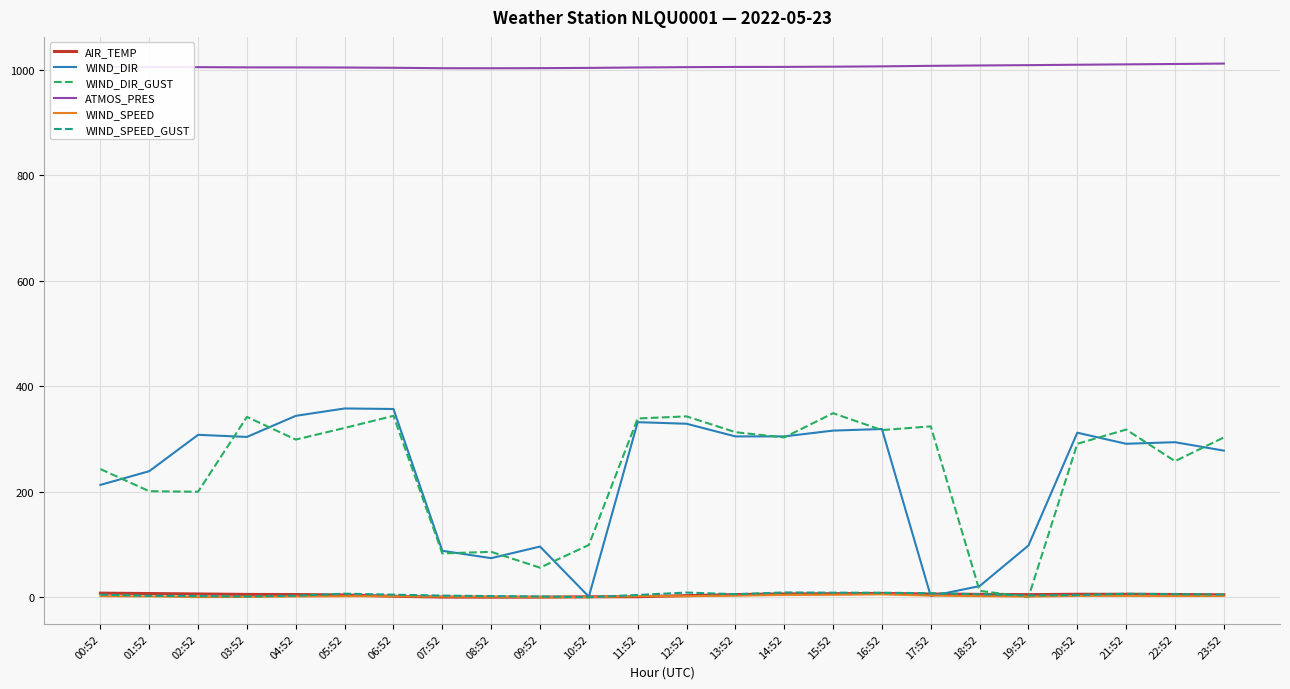

Between 18:52 and 21:52, which series saw the biggest shift?

WIND_DIR_GUST